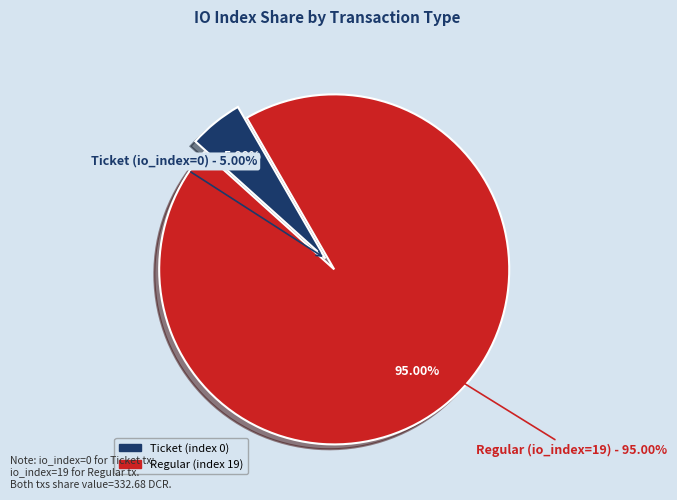

Is there a majority slice in this chart?

Yes